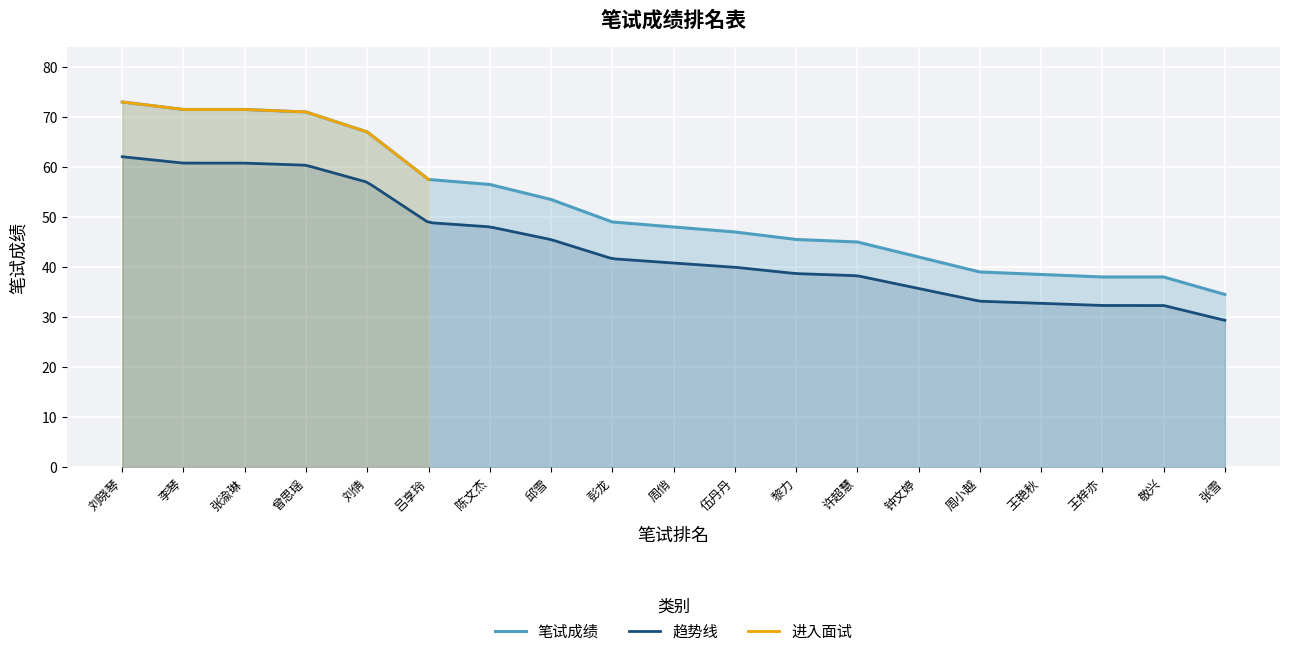

The value of 笔试成绩 at 周小越 is 58.4. True or false?

False